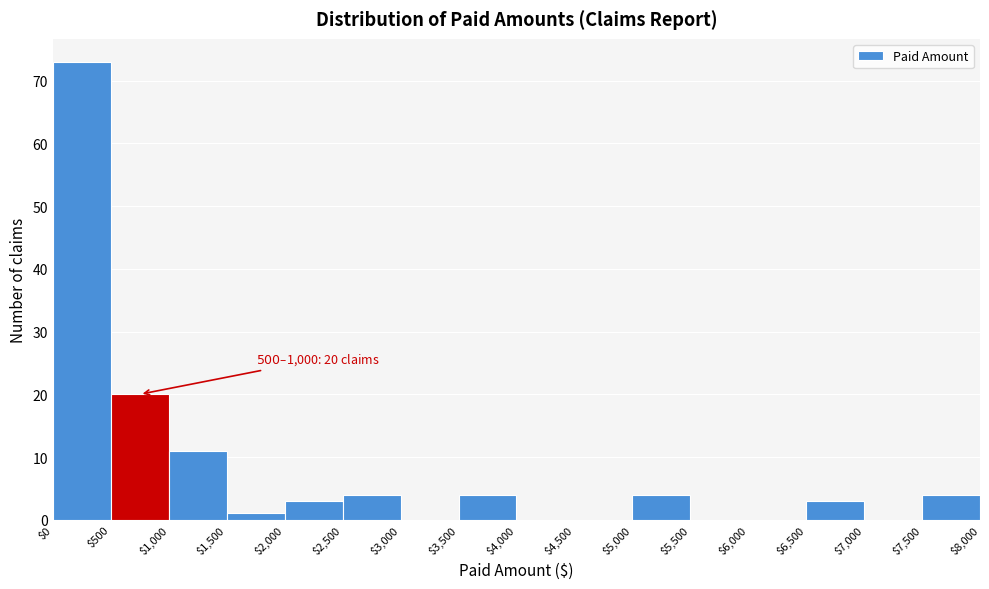

Over which range of the x-axis is the bar tallest?

$0 to $500